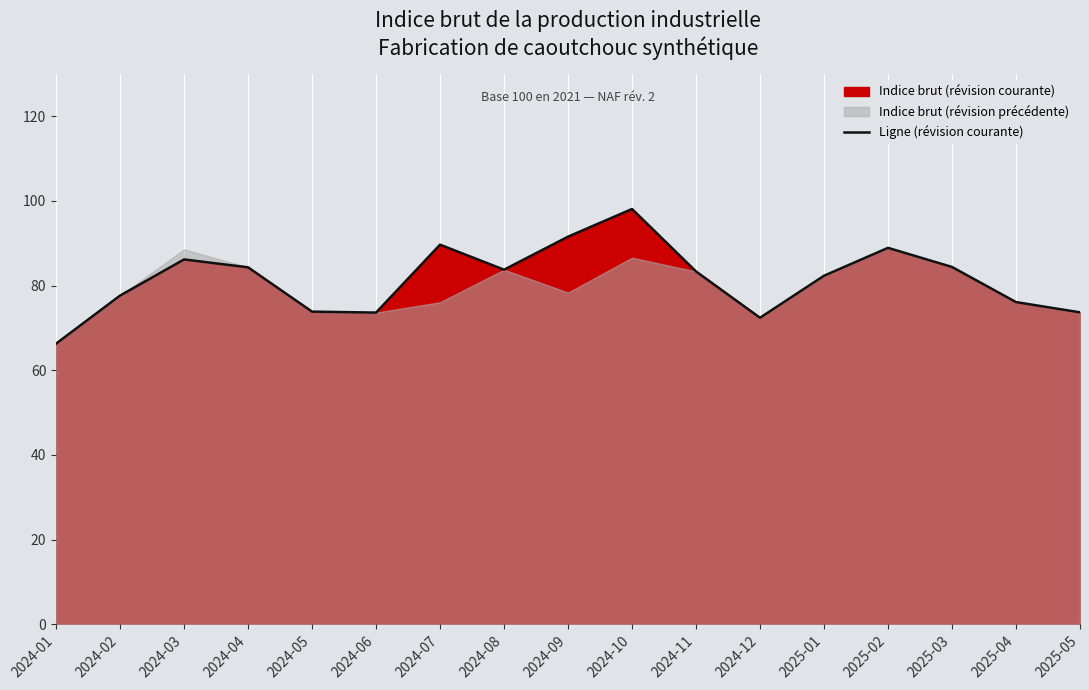

List the labels in order of value, largest first.

2024-10, 2024-09, 2024-07, 2025-02, 2024-03, 2025-03, 2024-04, 2024-08, 2024-11, 2025-01, 2024-02, 2025-04, 2024-05, 2025-05, 2024-06, 2024-12, 2024-01